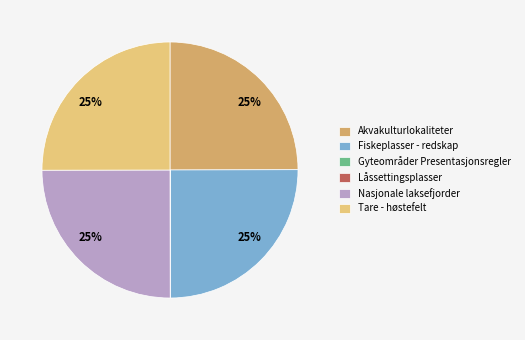

To the nearest percent, what is the combined percentage of Akvakulturlokaliteter and Tare - høstefelt?

50%